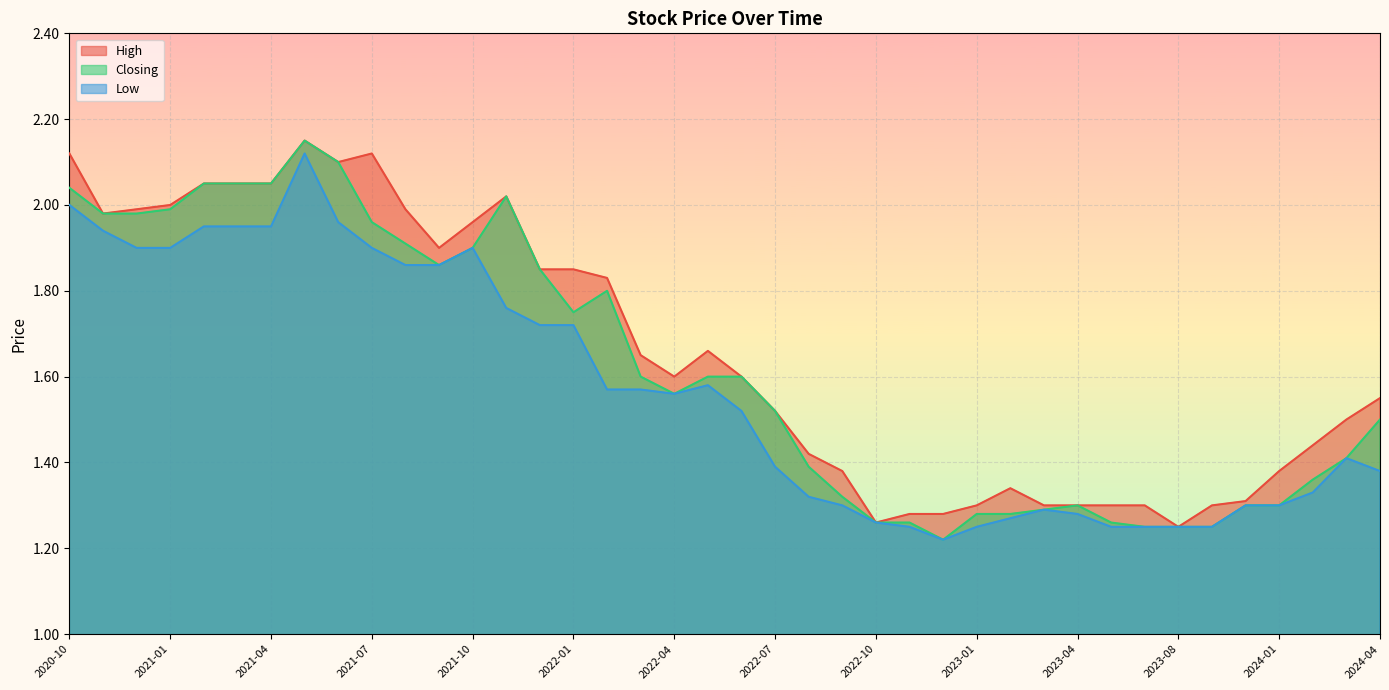

What is the smallest value displayed?

1.2